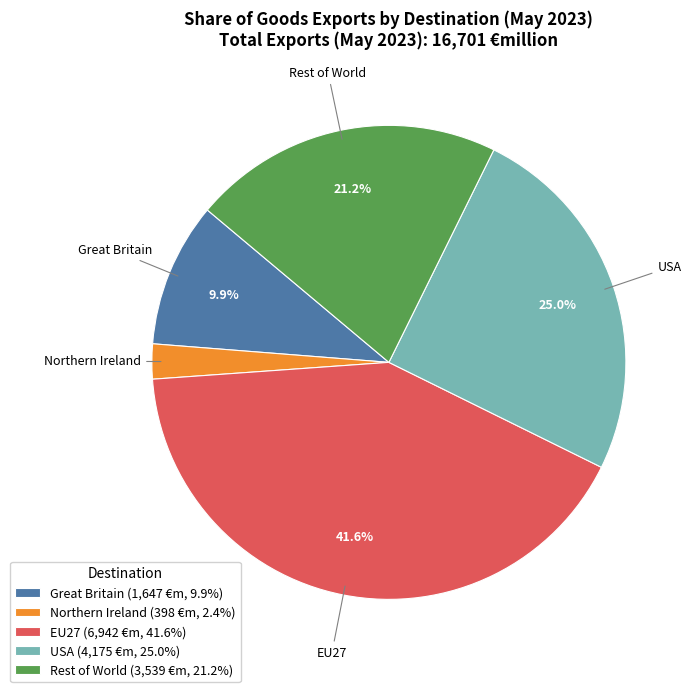

Is there any slice that represents more than half of the pie?

No